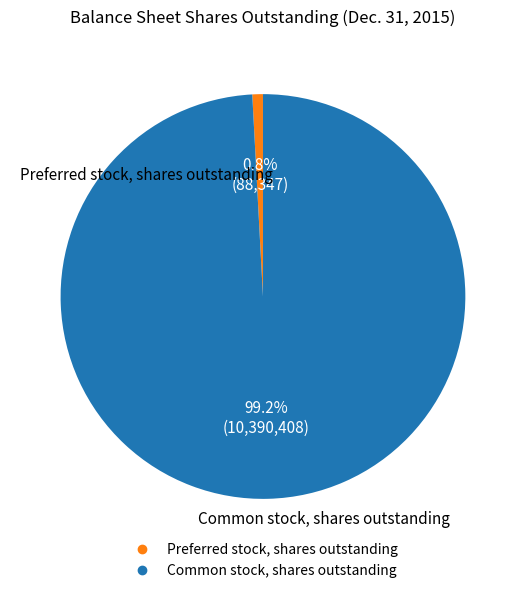

Which slice is the smallest?

Preferred stock, shares outstanding